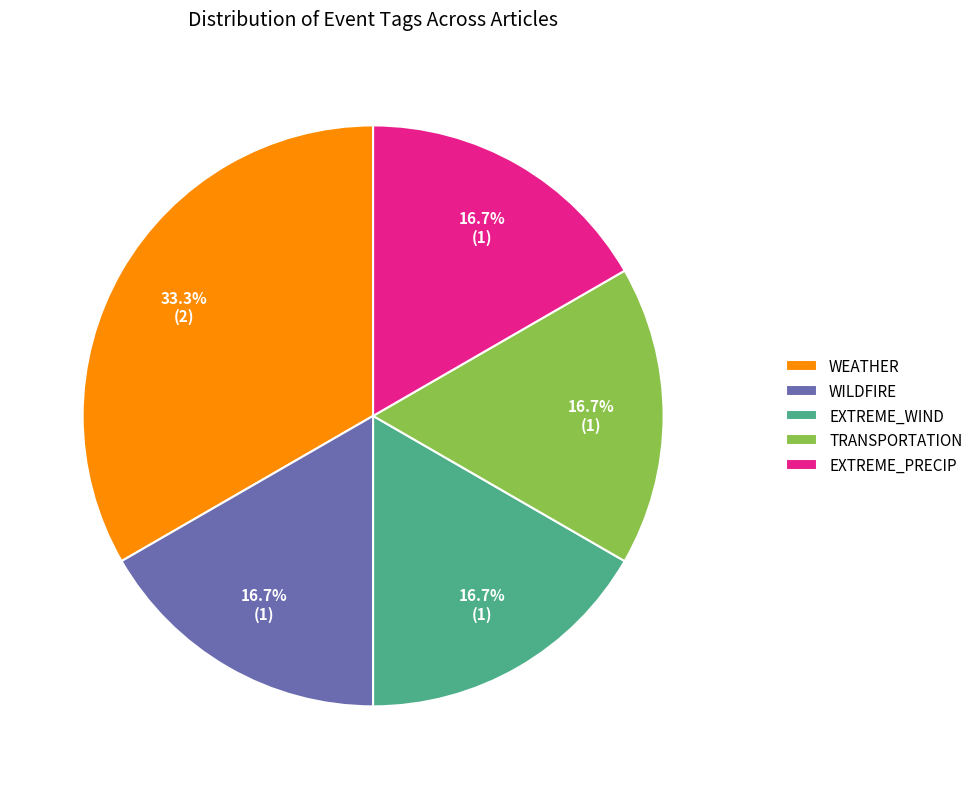

How many slices are in this pie chart?

5